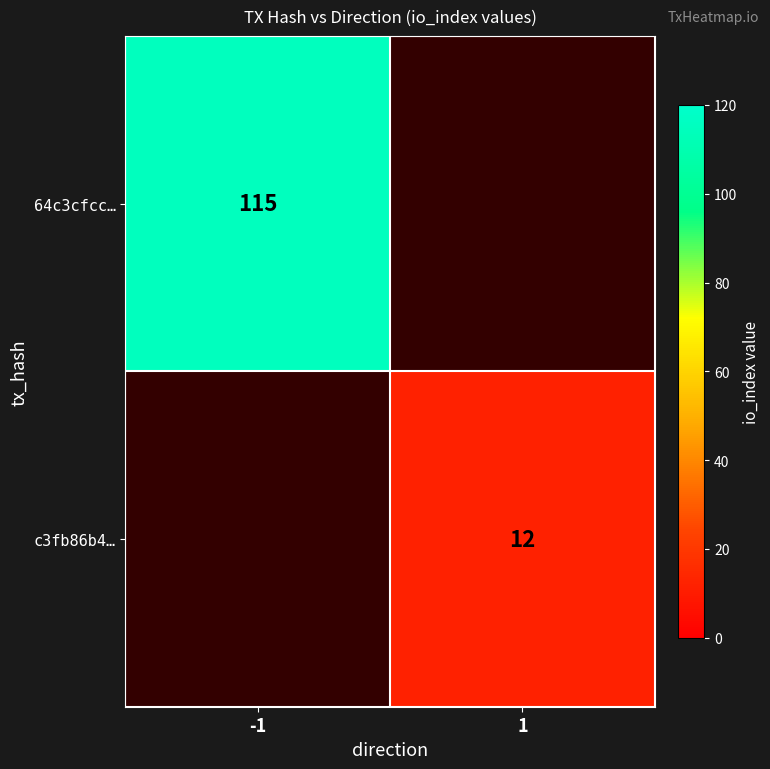

The 64c3cfcc… series shows 115 at -1. True or false?

True